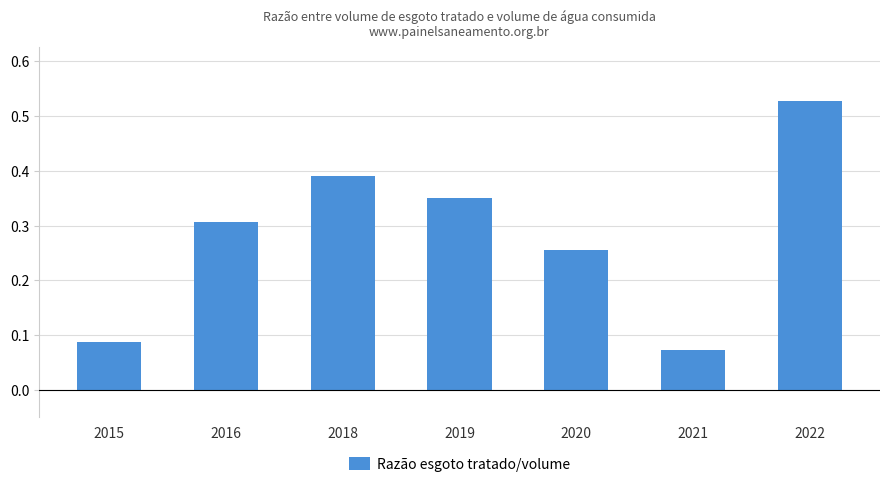

At which label is the value closest to 0?

2021